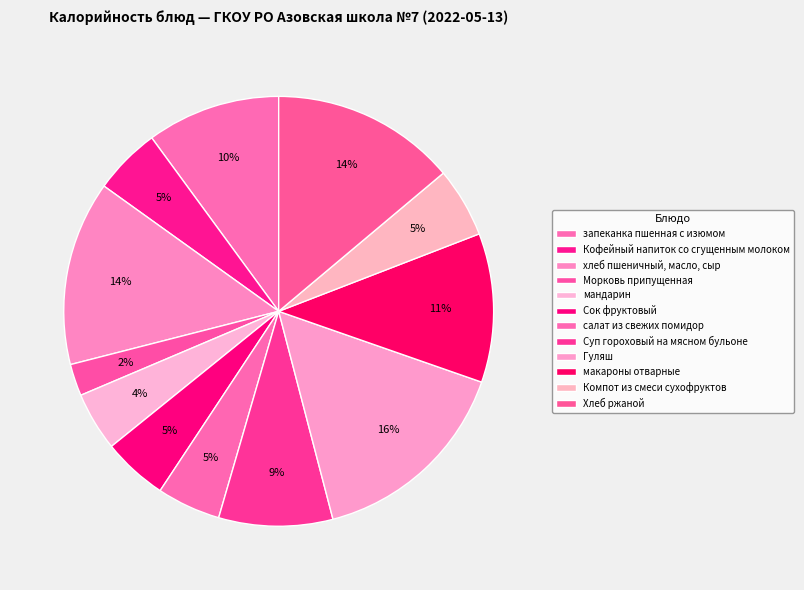

How many slices are in this pie chart?

12